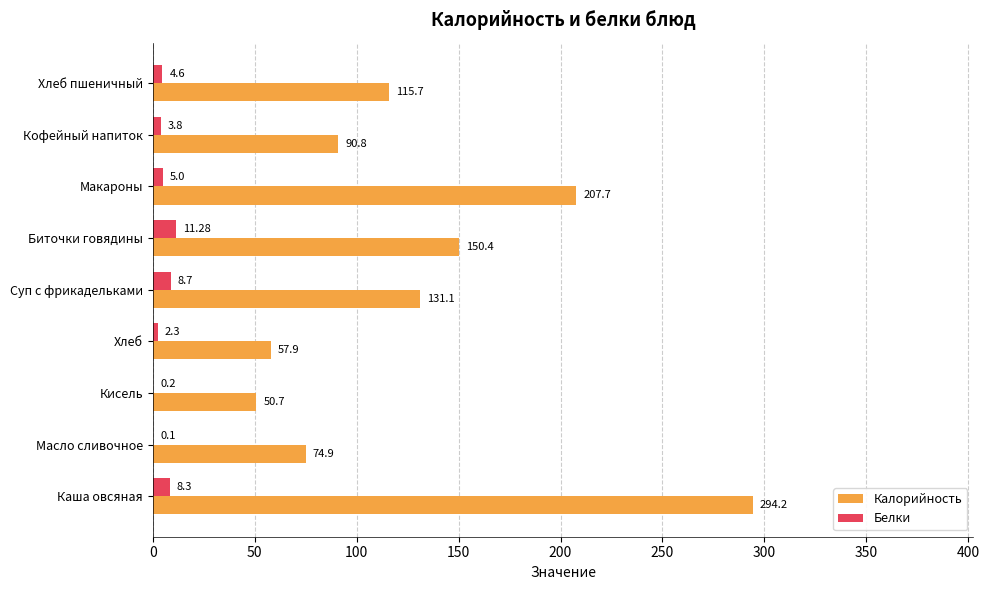

What is the sum of the Белки values at Хлеб and Макароны?

7.3